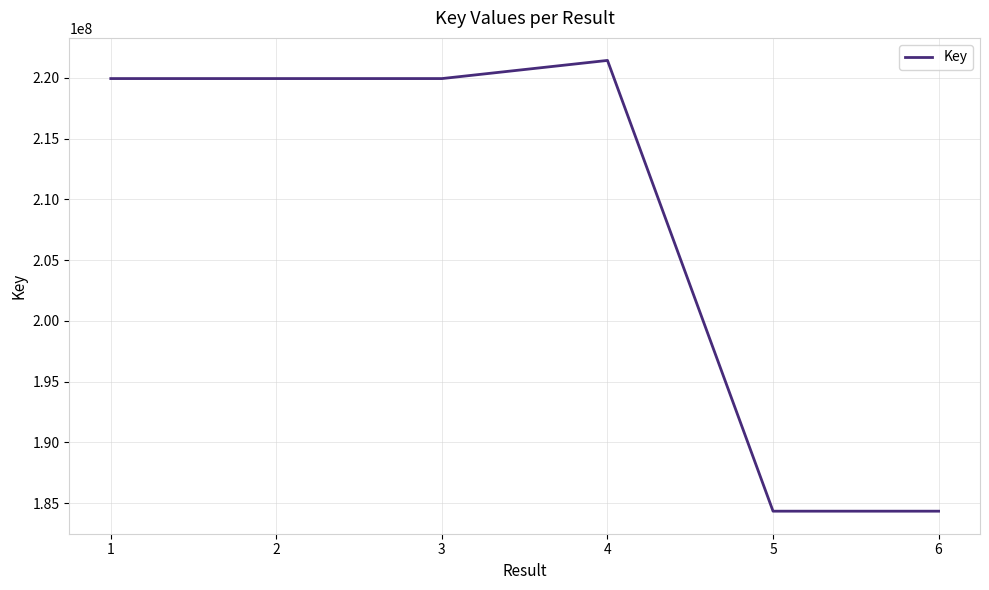

The chart shows a value of 219948654 at 1. True or false?

True